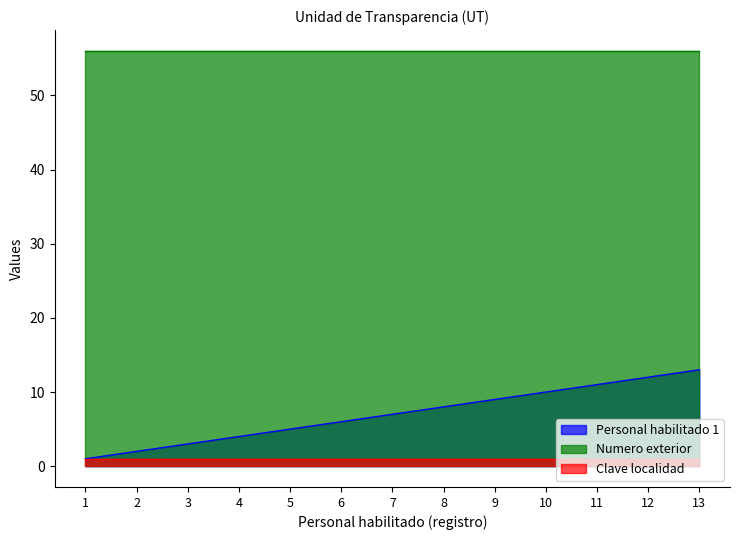

True or false: Clave localidad and Numero exterior cross at least once.

False